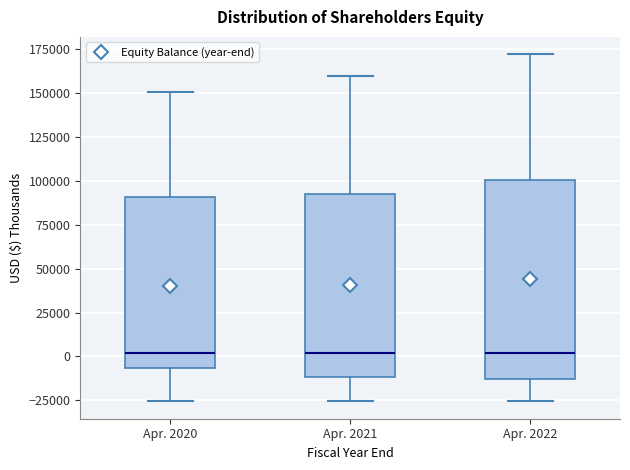

Which box is the tallest, from its lower edge to its upper edge?

Apr. 2022